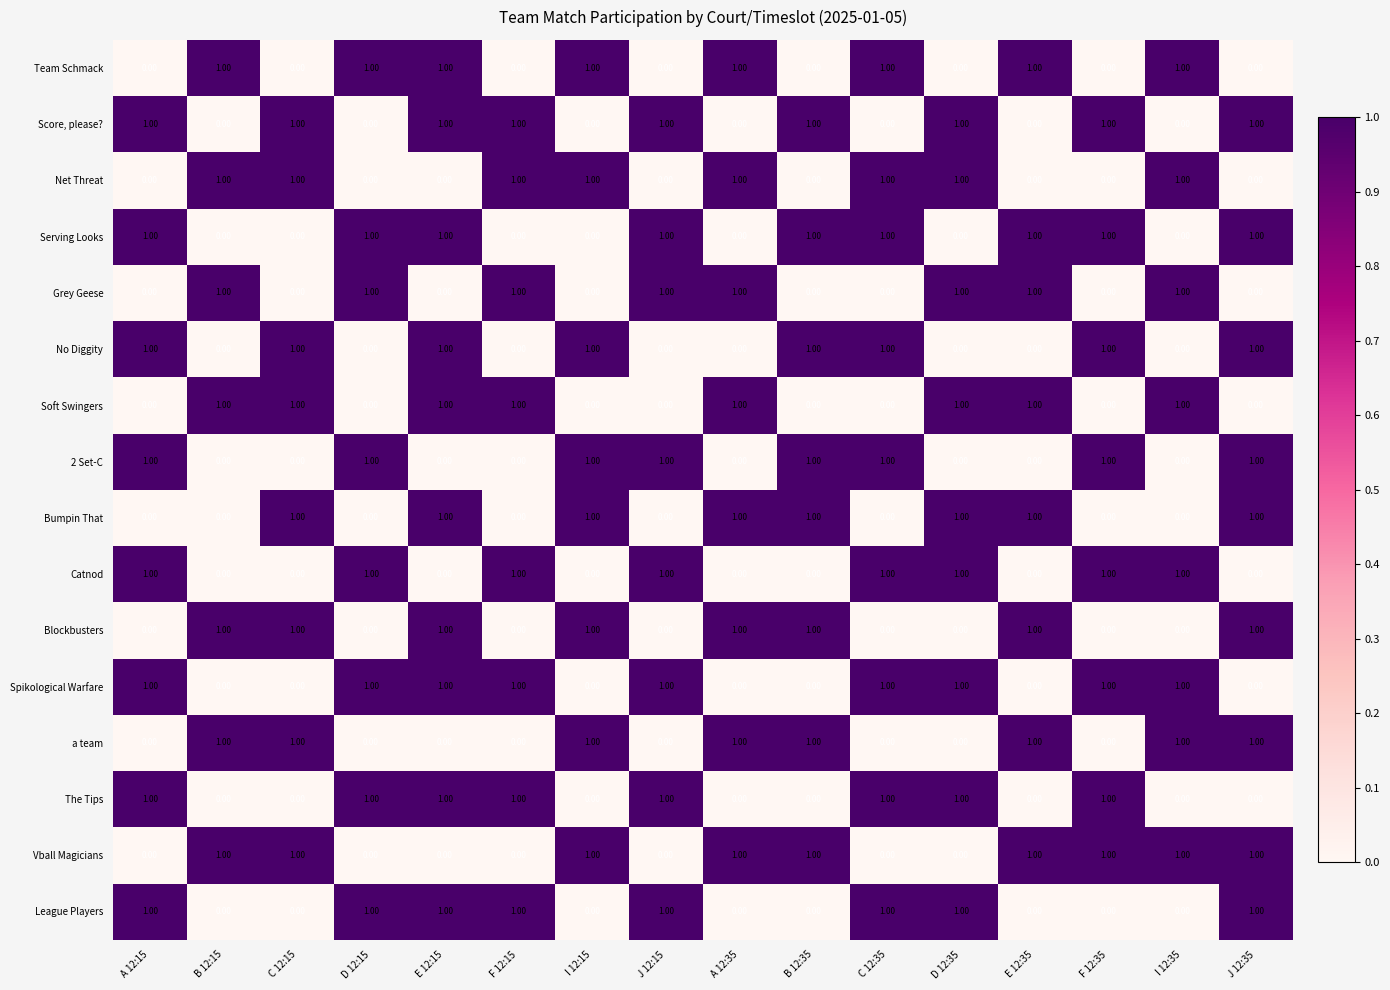

At how many categories does at least one series exceed 0?

16